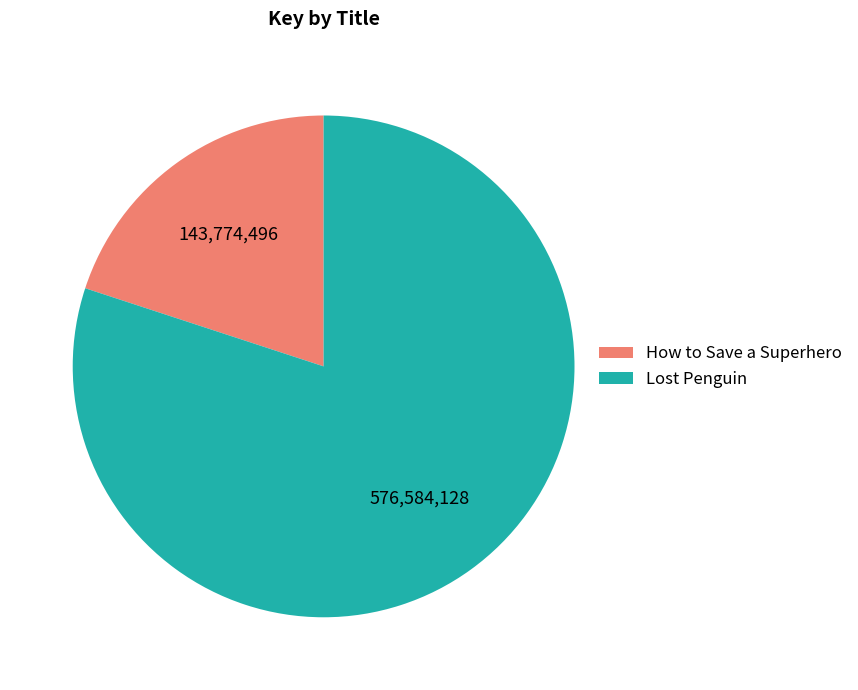

Count the number of slices in the pie.

2